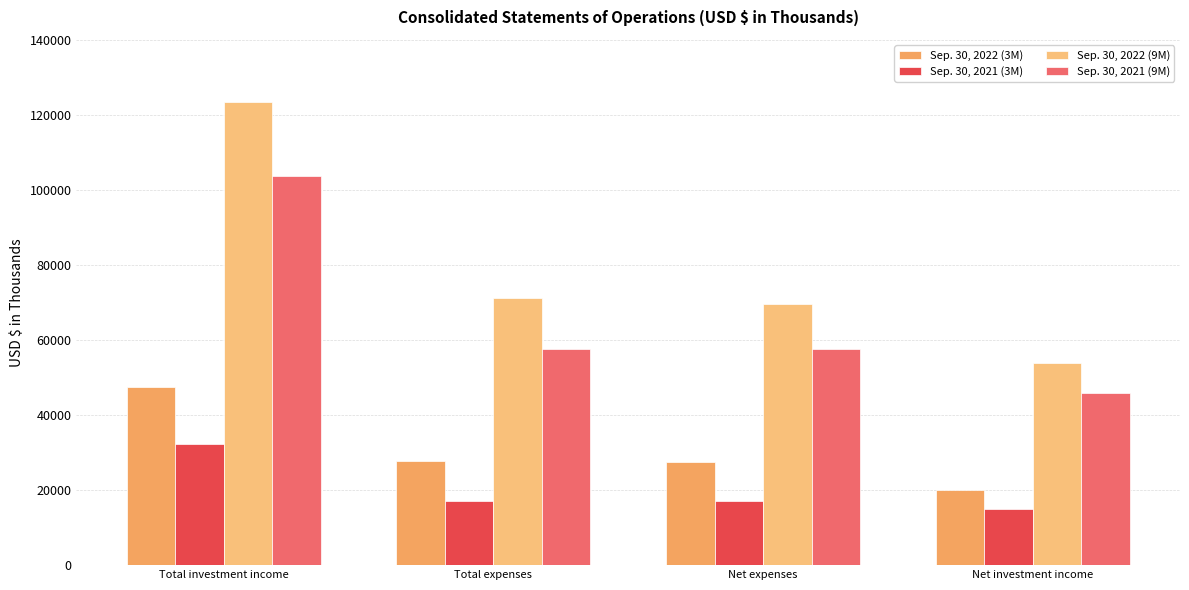

Which series has the largest range (max minus min)?

Sep. 30, 2022 (9M)